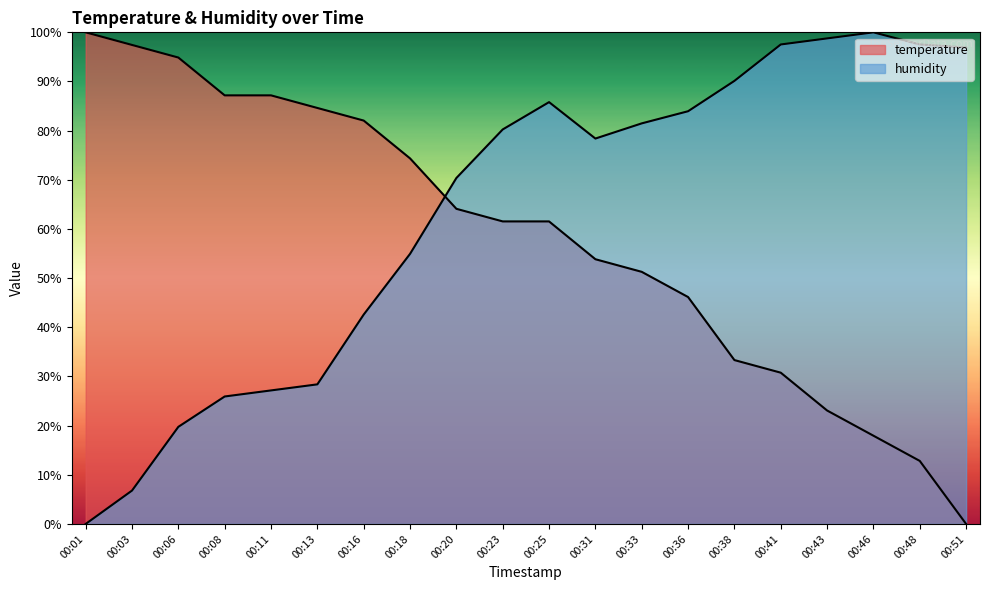

What is the sum of the humidity values at 00:06 and 00:25?

105.6